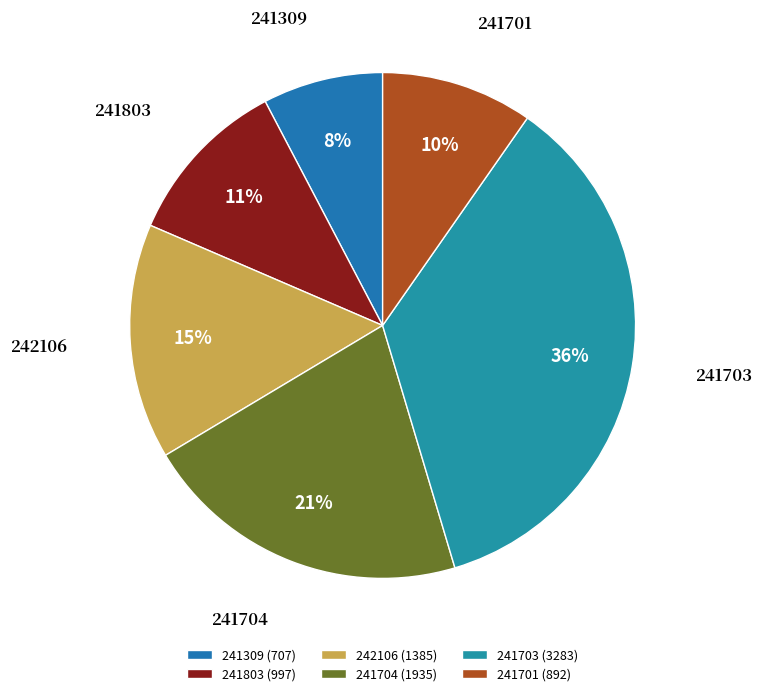

What percentage is the 241704 slice, to the nearest percent?

21%